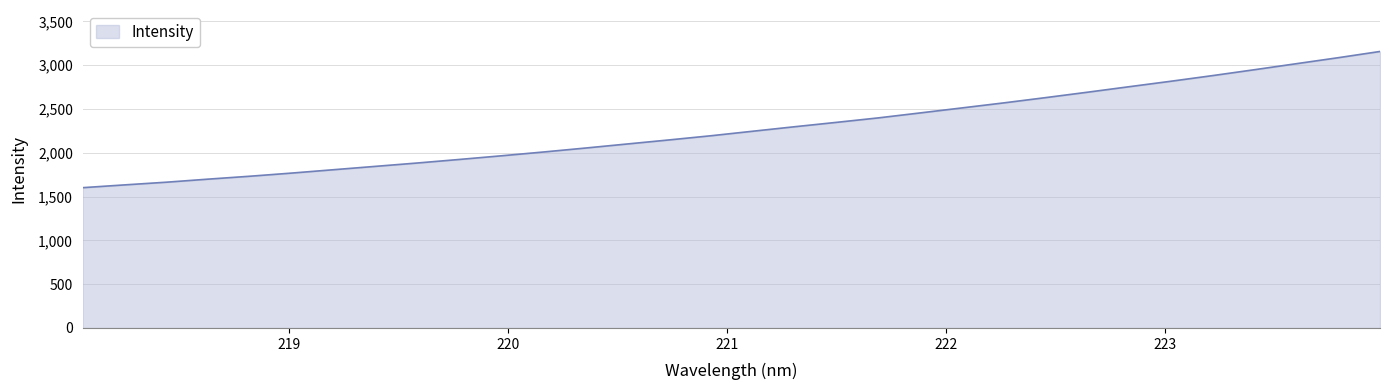

What is the greatest value displayed?

3155.9